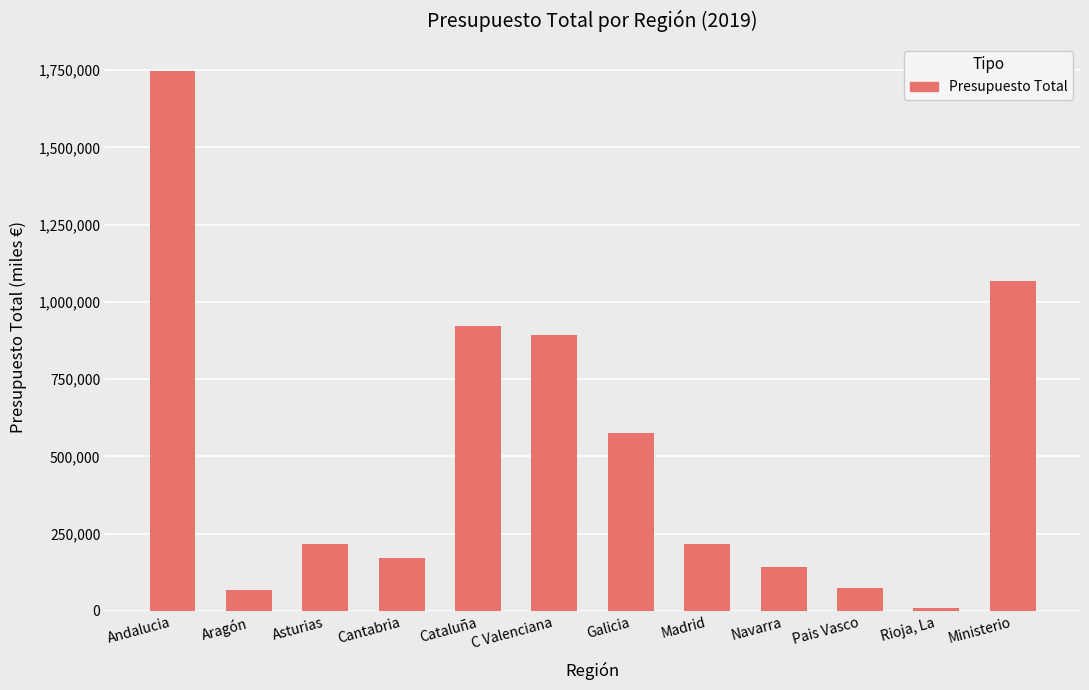

What position from the left is Navarra?

9